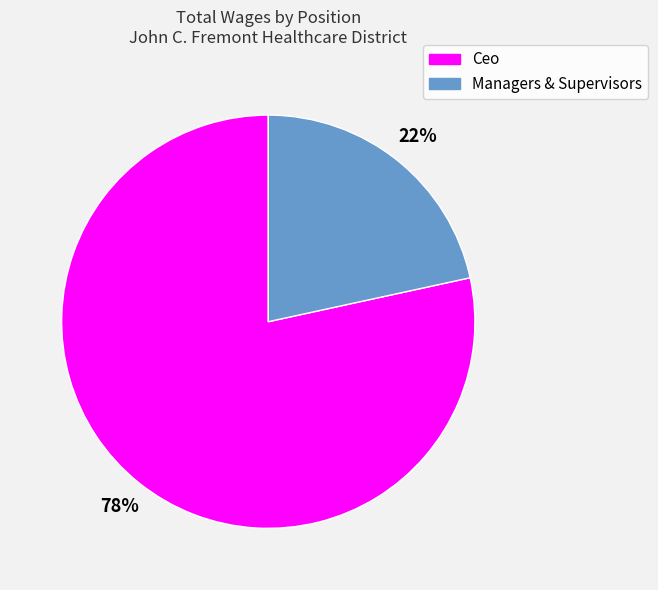

True or false: Managers & Supervisors accounts for 22% of the total.

True